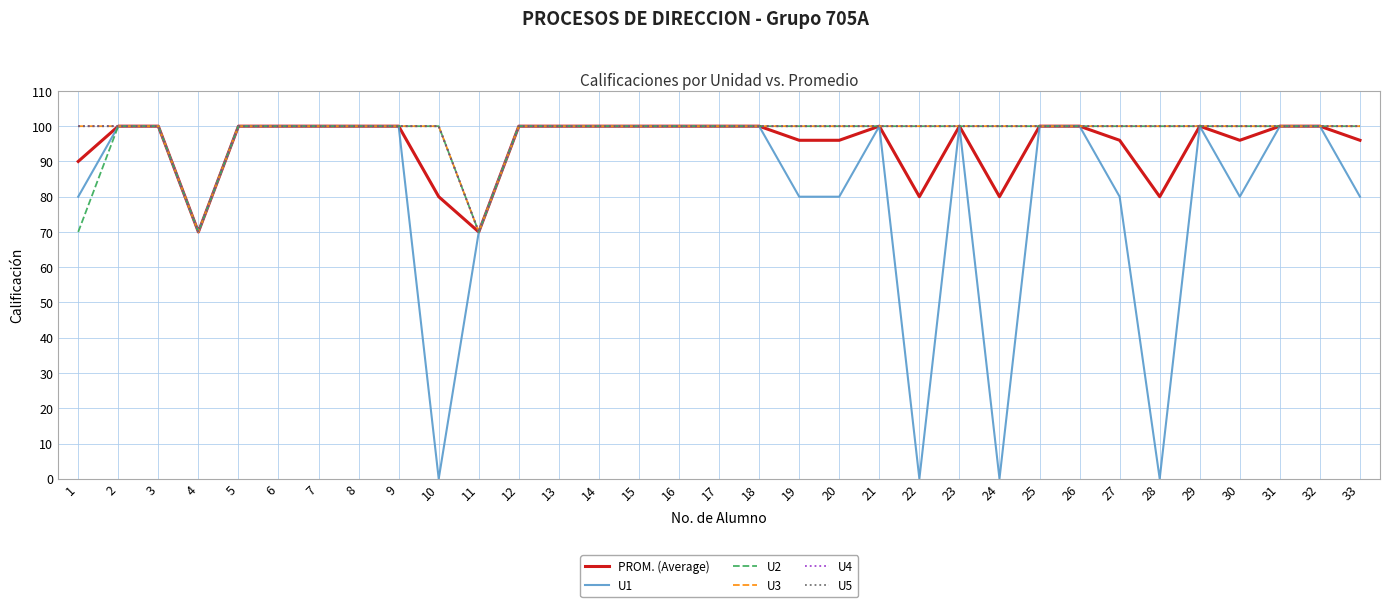

True or false: U1 has a value of 100 at 3.

True